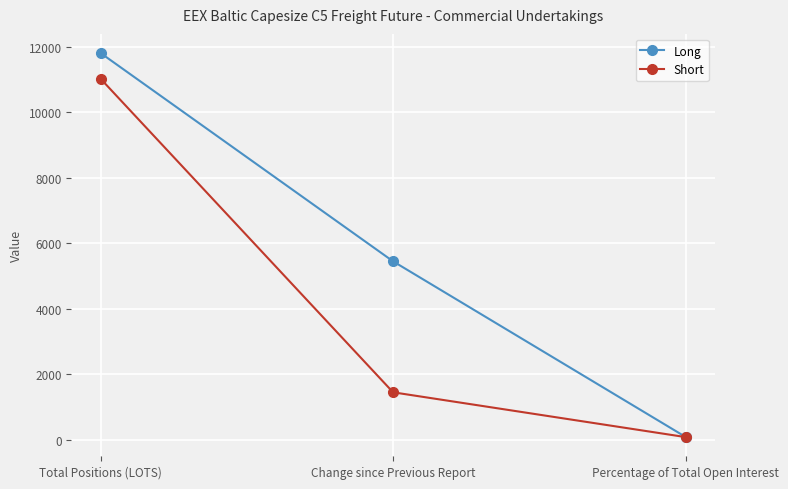

Reading left to right, list all the values displayed in this chart.

Long: Total Positions (LOTS)=11810.0	Change since Previous Report=5450.0	Percentage of Total Open Interest=88.1
Short: Total Positions (LOTS)=11025.0	Change since Previous Report=1450.0	Percentage of Total Open Interest=82.3